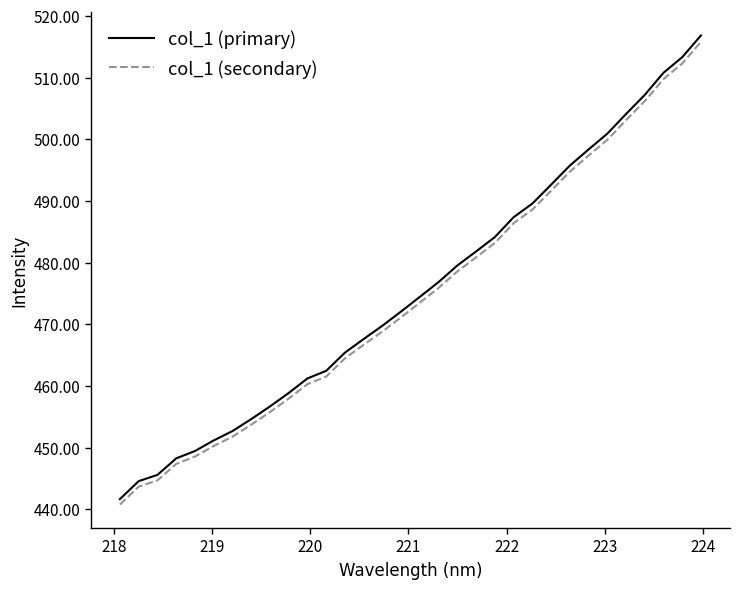

Which series has the largest range (max minus min)?

col_1 (primary)